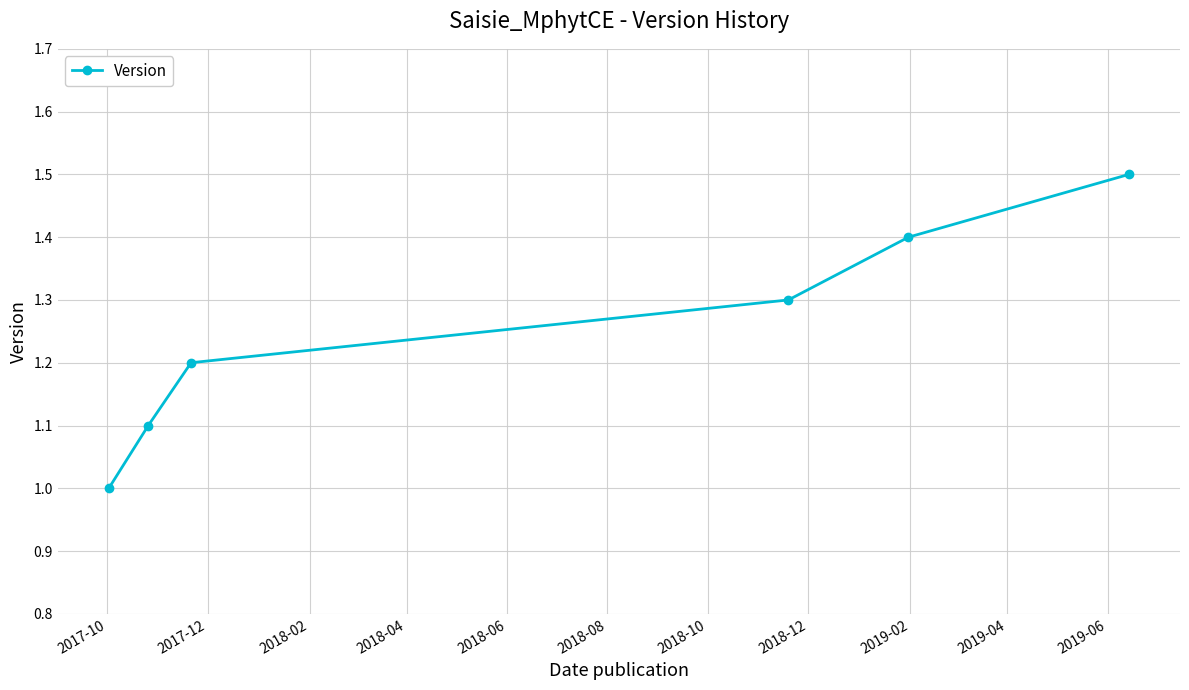

True or false: the data has more than 0 interior local peaks.

False